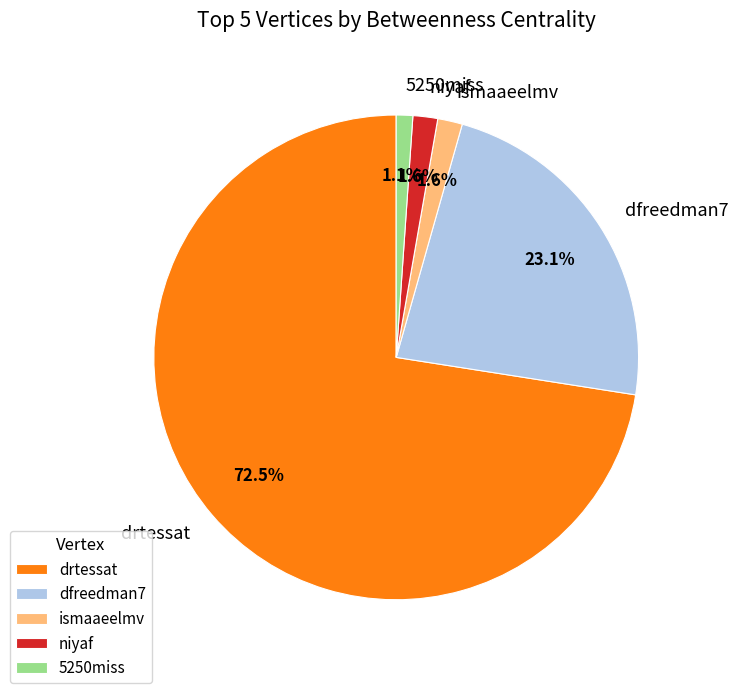

The dfreedman7 slice represents 31% of the pie. True or false?

False